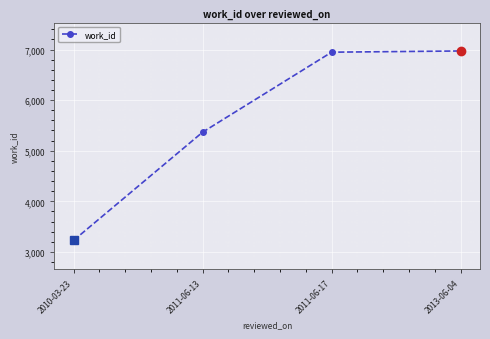

What is the difference between the second highest and second lowest values?

1581